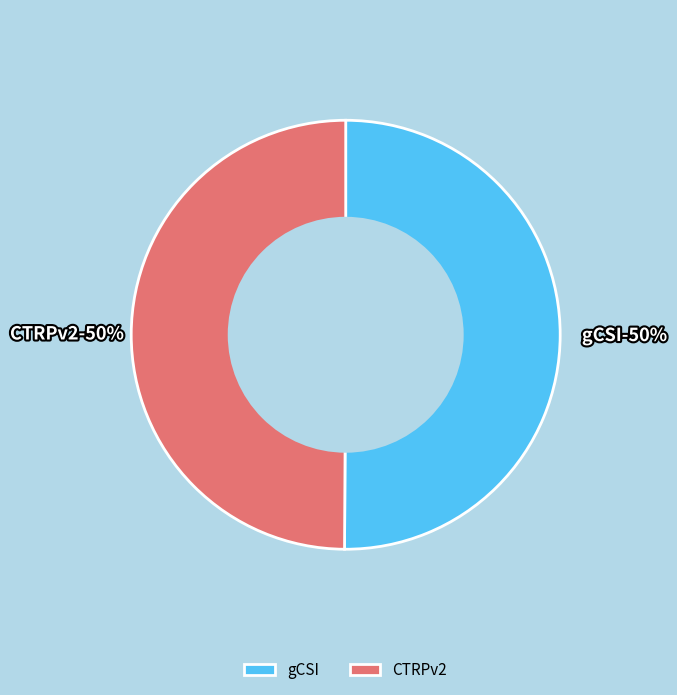

Which slice is the largest?

gCSI